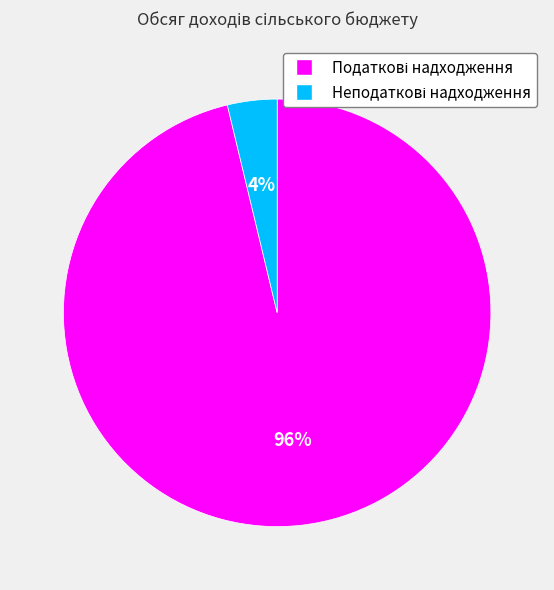

To the nearest percent, what is the average slice percentage?

50%